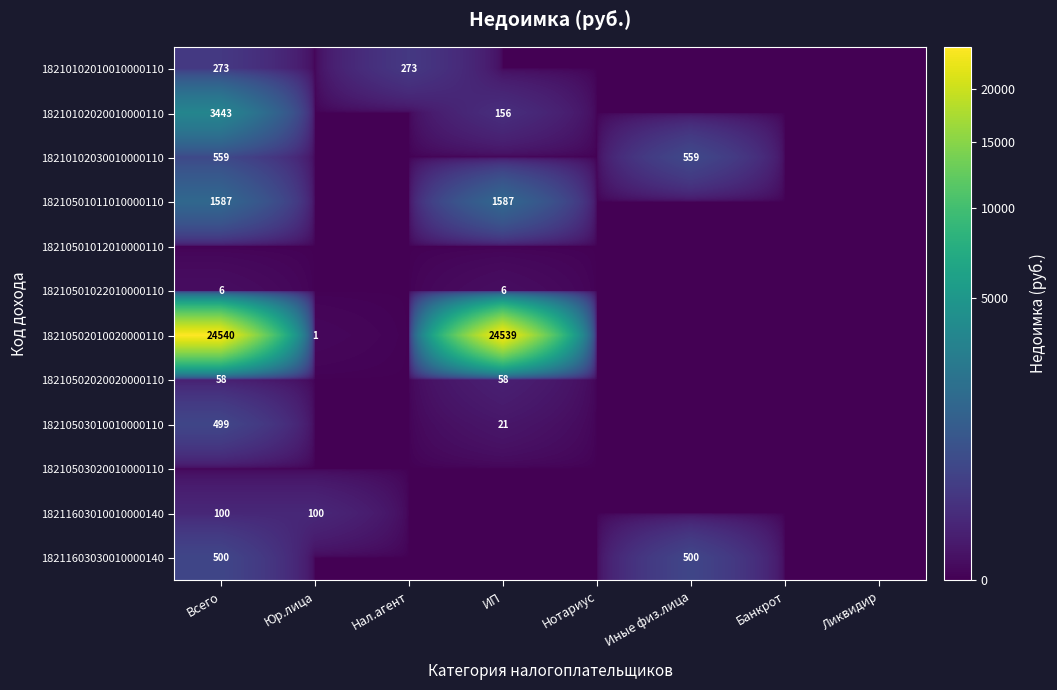

The value of 18210501012010000110 at Иные физ.лица is 0.0. True or false?

True